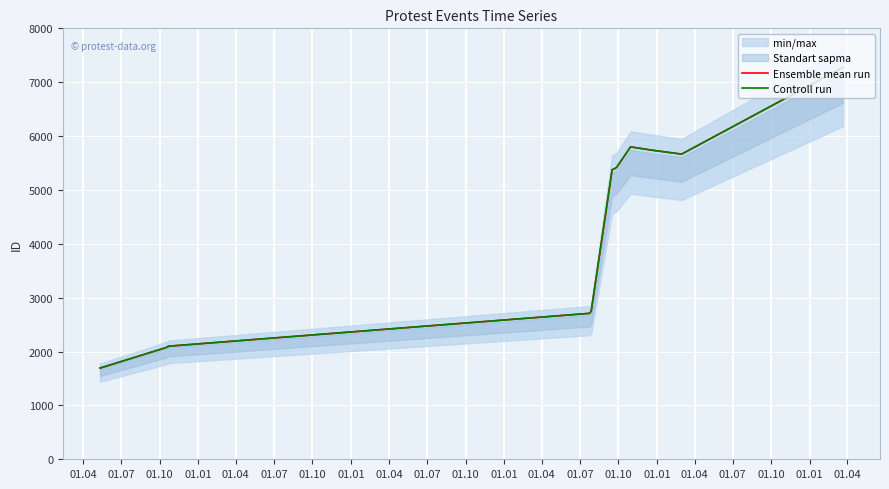

True or false: Ensemble mean run and Controll run cross at least once.

False